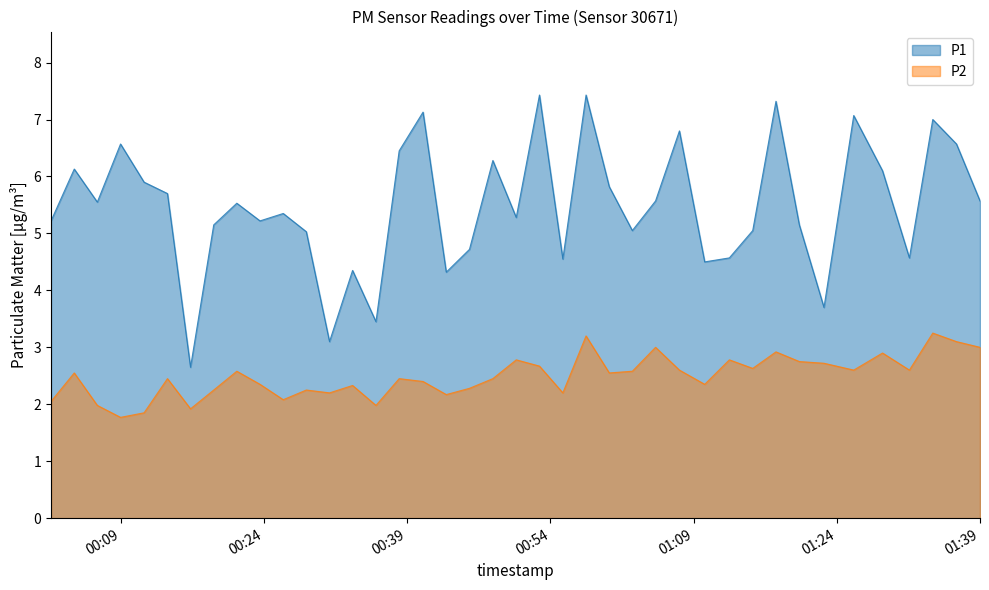

True or false: P2 and P1 cross at least once.

False